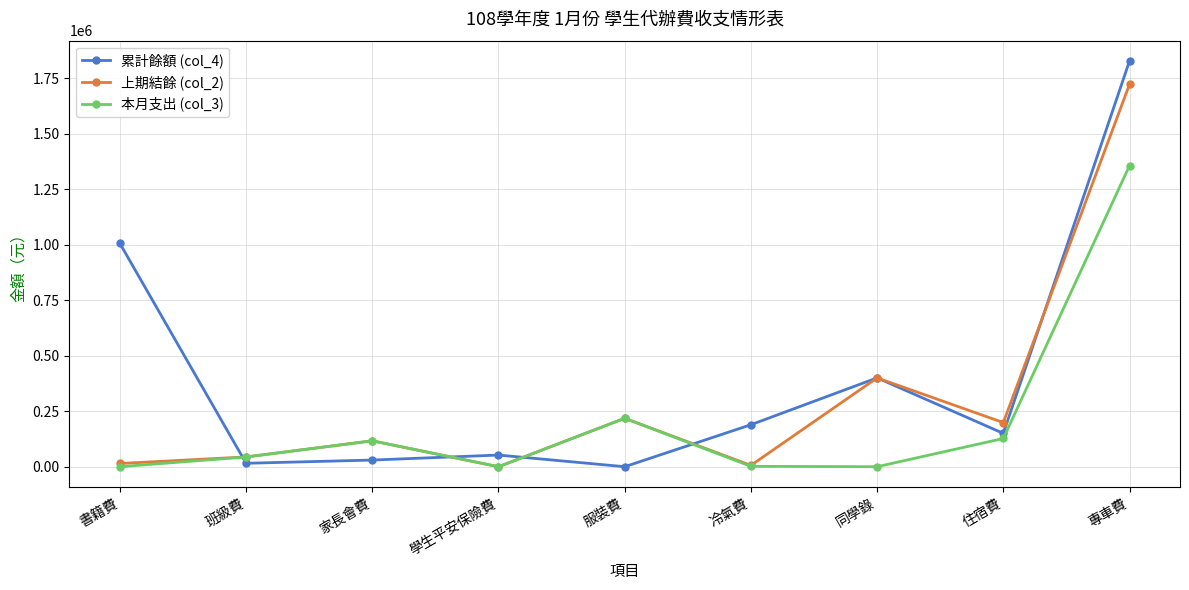

What is the greatest value displayed?

1828224